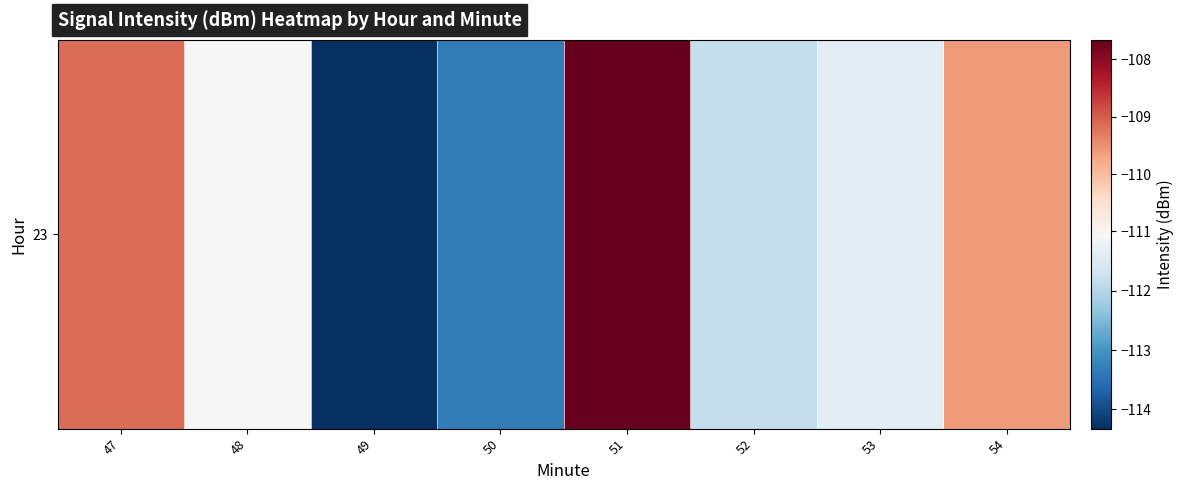

What is the average value?

-111.0